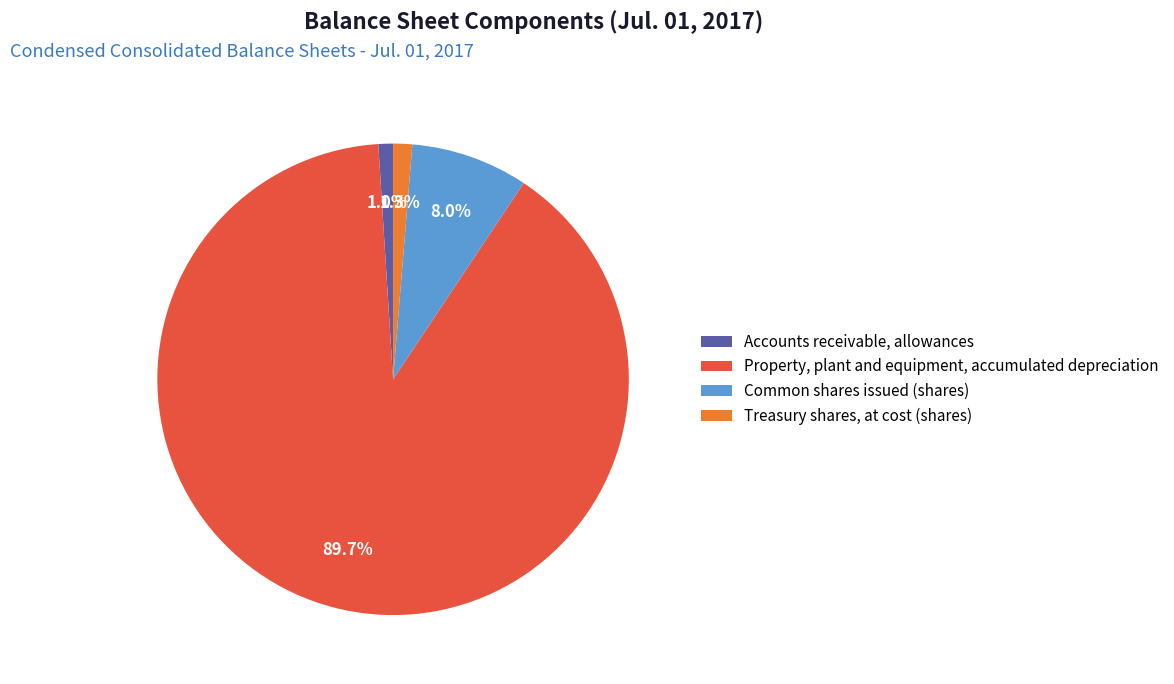

Between Common shares issued (shares) and Accounts receivable, allowances, which is larger?

Common shares issued (shares)